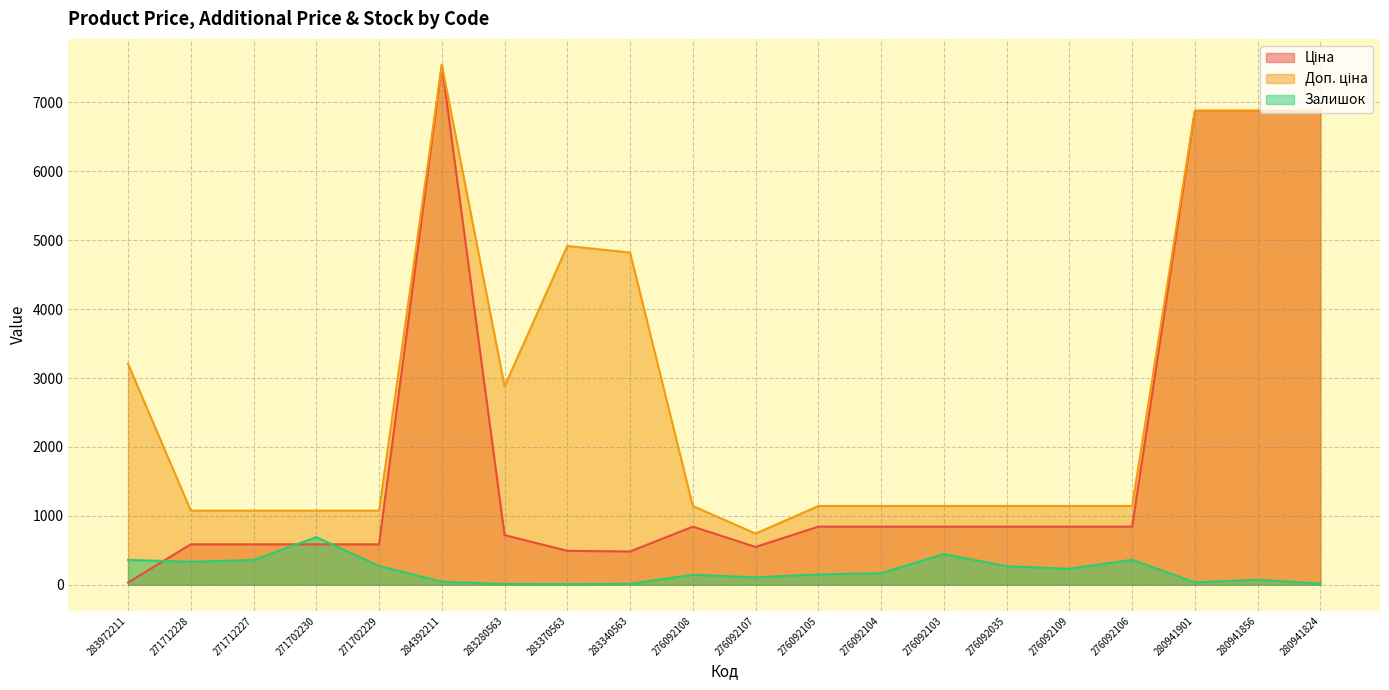

The value of Доп. ціна at 276092104 is 1142.1. True or false?

True